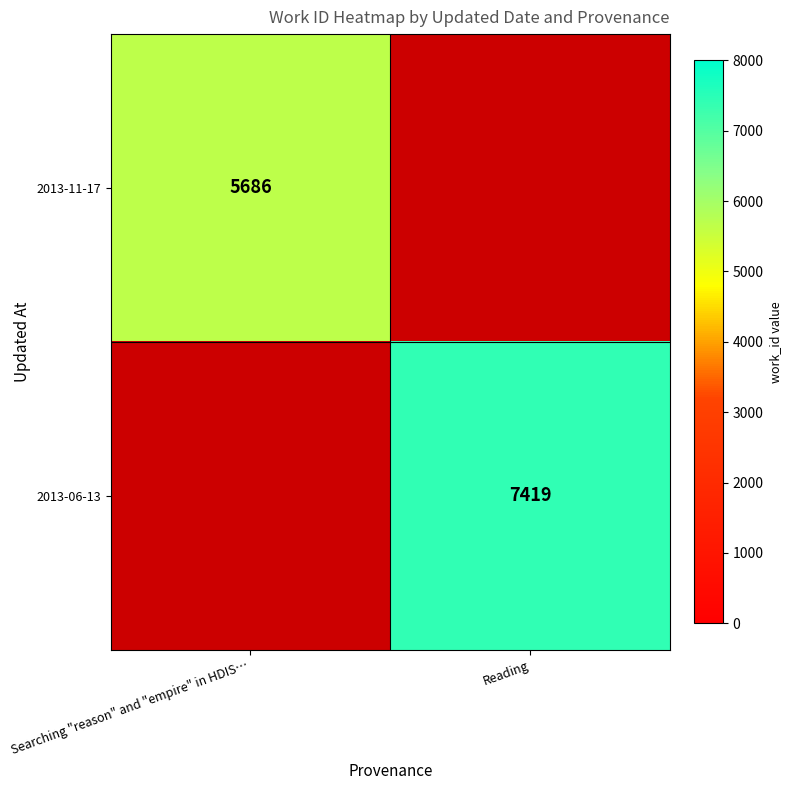

Is the value of 2013-06-13 at Reading greater than the value of 2013-11-17 at Searching "reason" and "empire" in HDIS…?

Yes